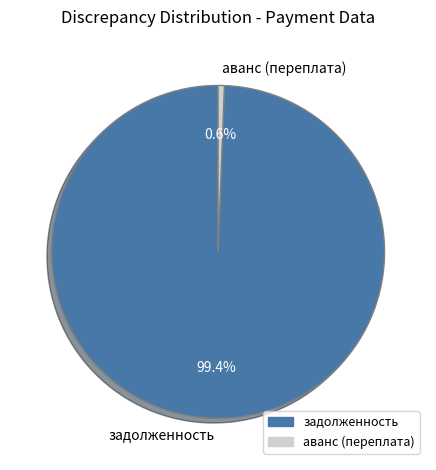

Rank the categories by value from highest to lowest.

задолженность, аванс (переплата)